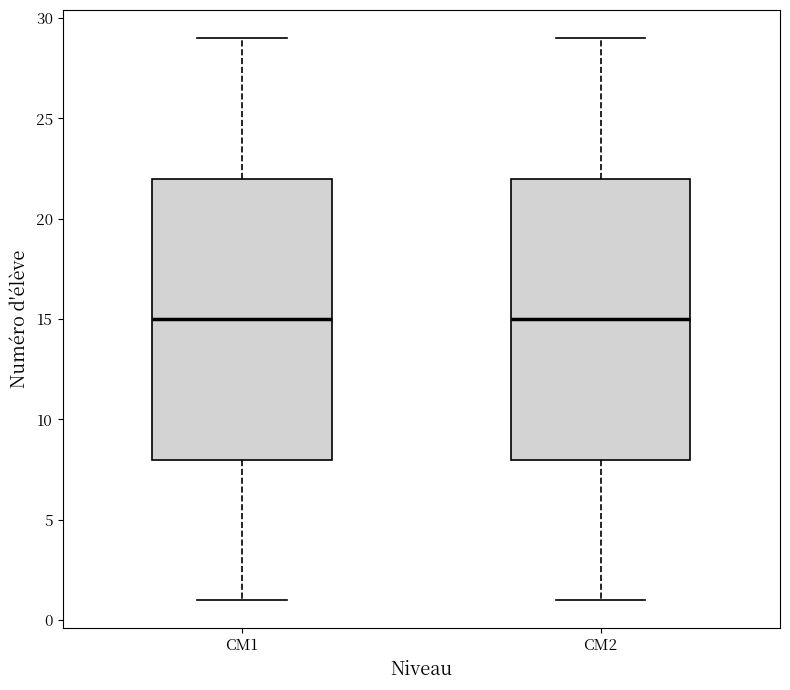

Reading left to right, transcribe this box plot: for each box, give where its median line is, the range the box spans, and where its two whiskers end, as read against the y-axis. The values are not printed on the chart, so give them approximately, as read against the axis.

CM1: median 15, box 8 to 22, whiskers 1 to 29
CM2: median 15, box 8 to 22, whiskers 1 to 29